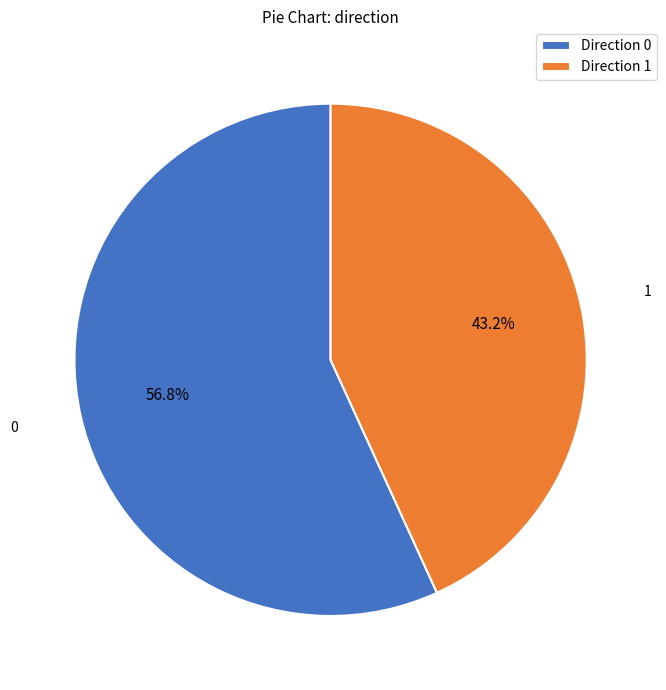

How many segments does this pie chart have?

2